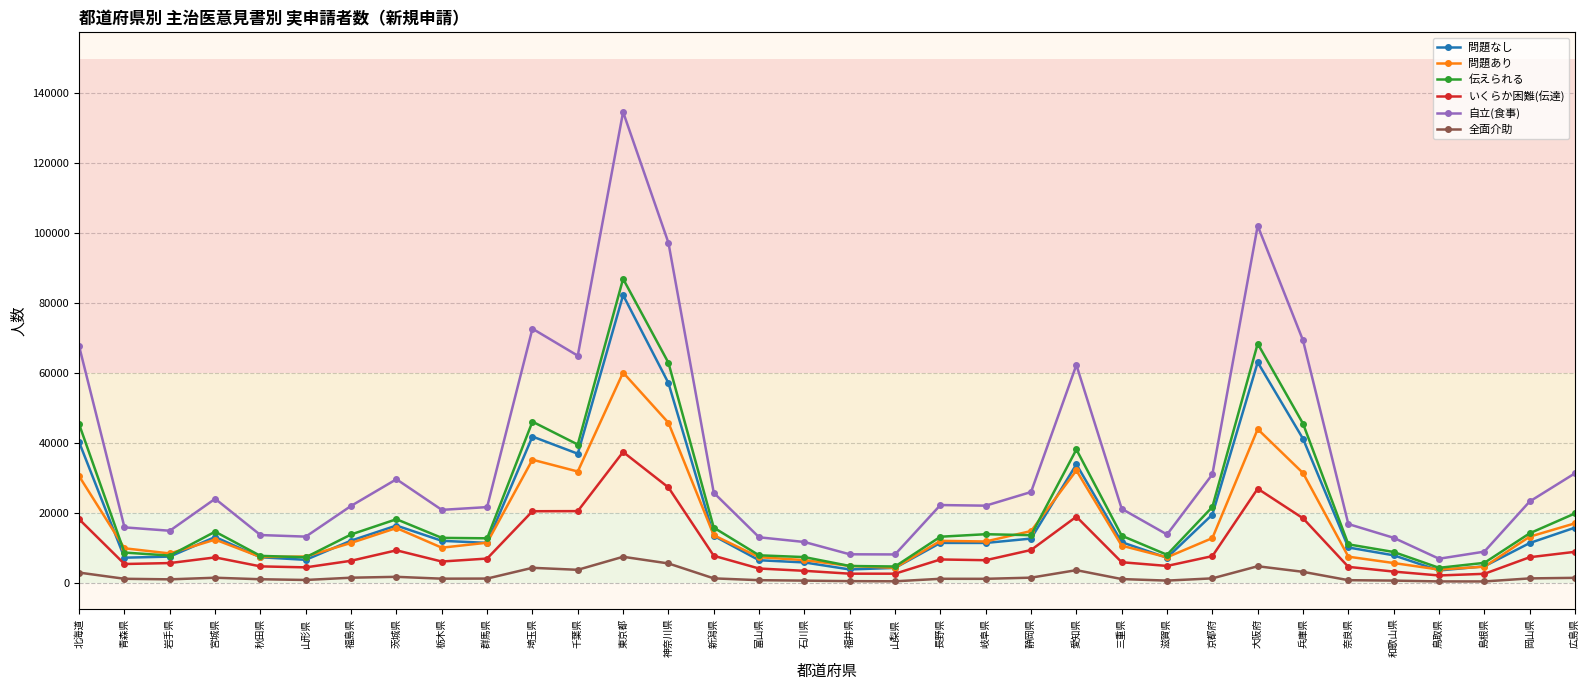

Where is the first local maximum for 自立(食事)?

宮城県